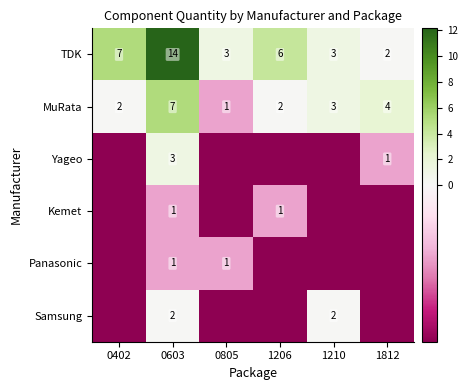

What is the total value across all series at 0603?

28.0